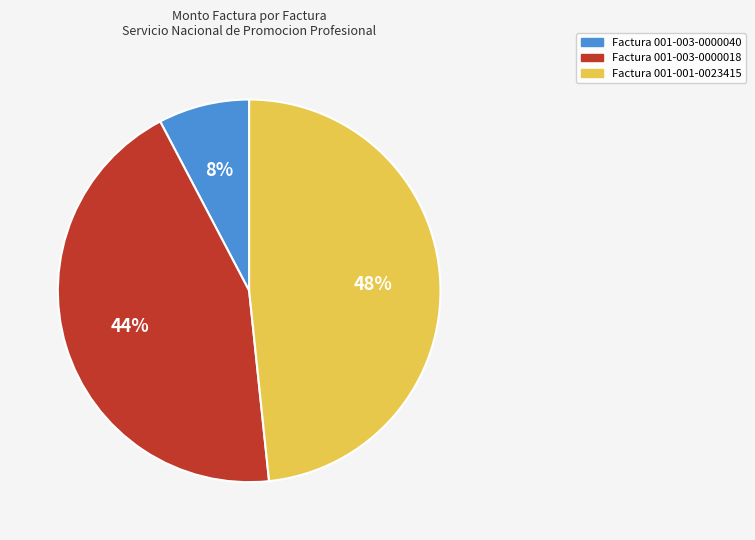

To the nearest percent, what is the average slice percentage?

33%